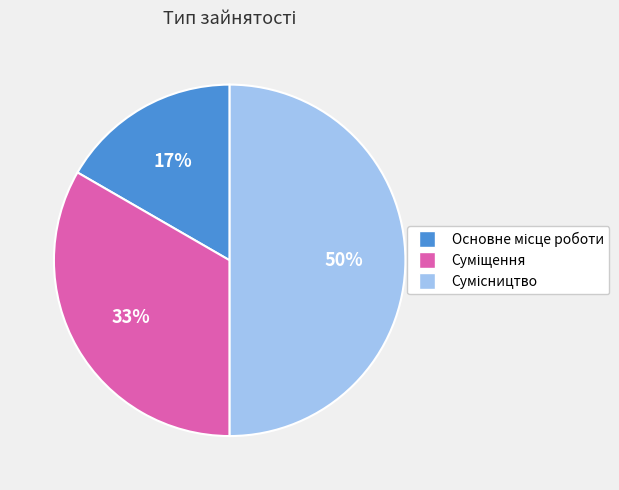

To the nearest percent, what is the average slice percentage?

33%